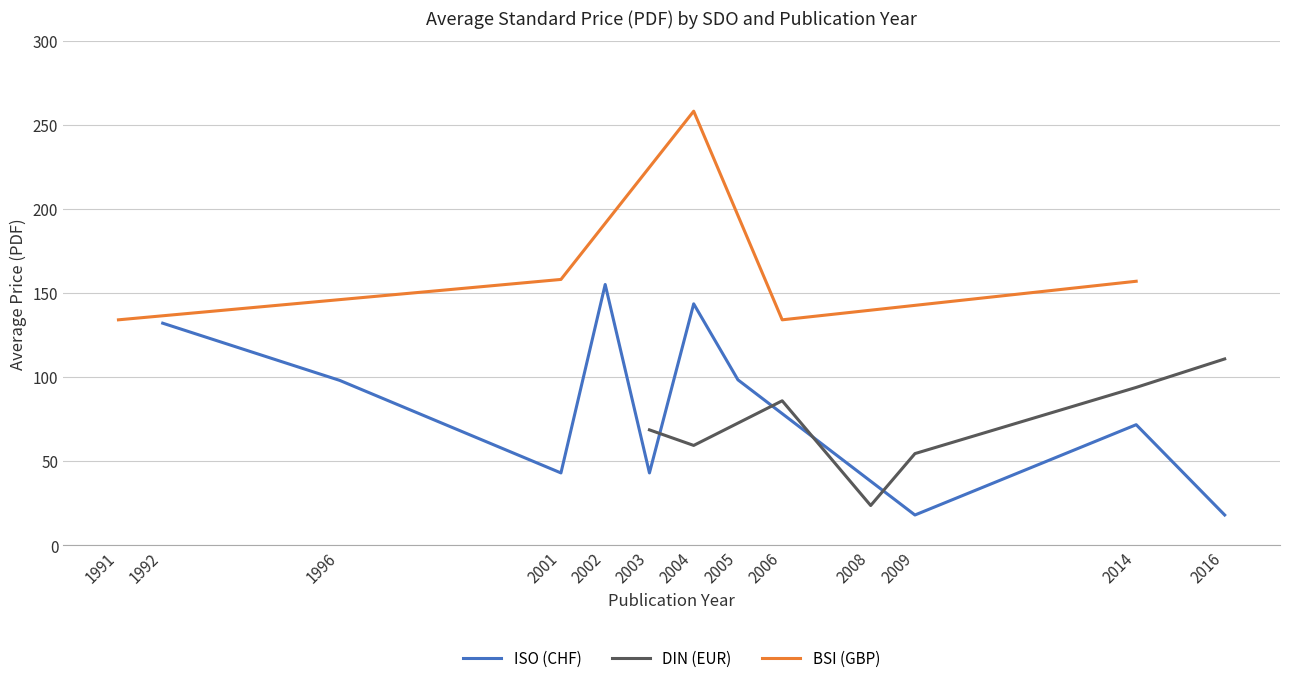

Is it true that DIN (EUR) equals 24.6 at 2002?

False